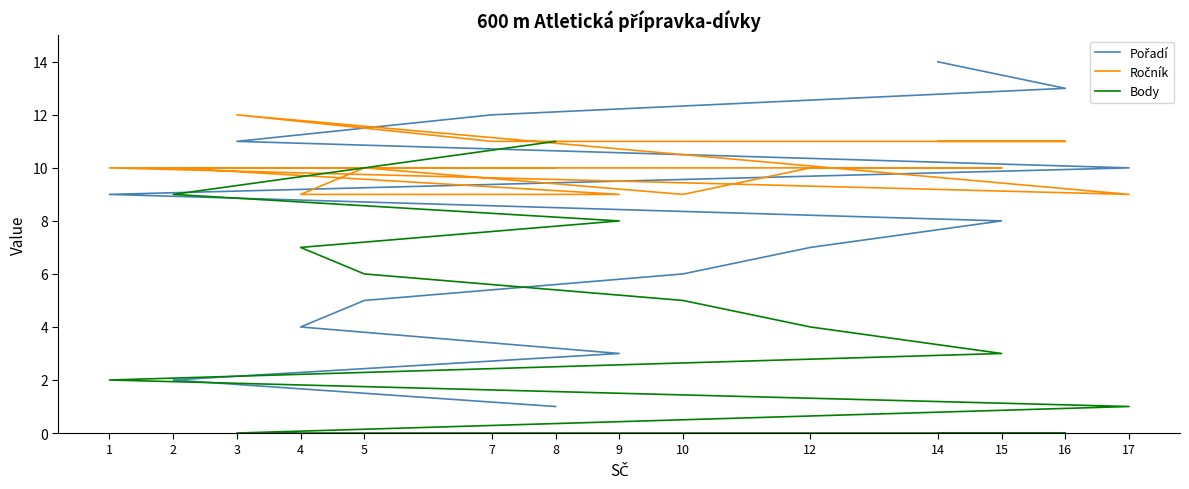

What value does the Ročník series have at 4?

9